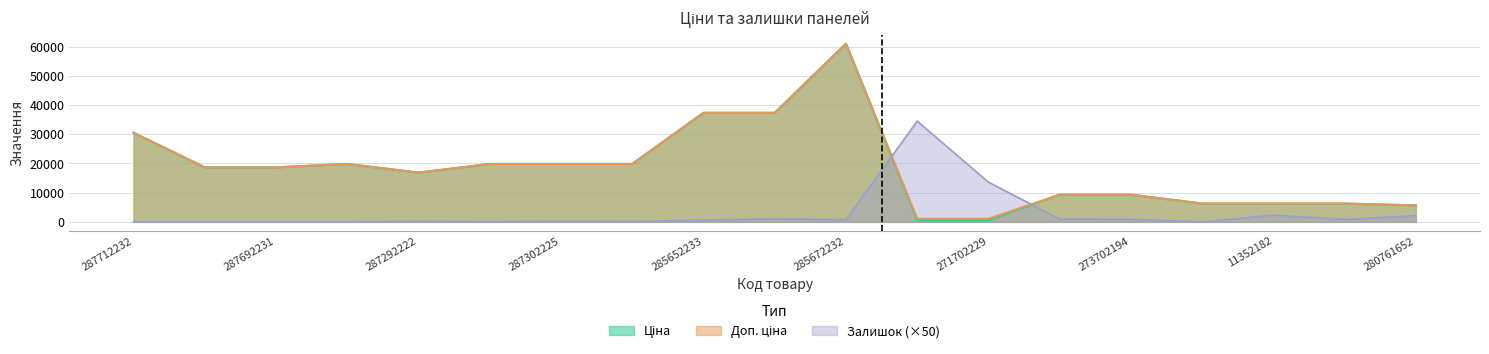

What is the label of the 9th point from the left?

285652233